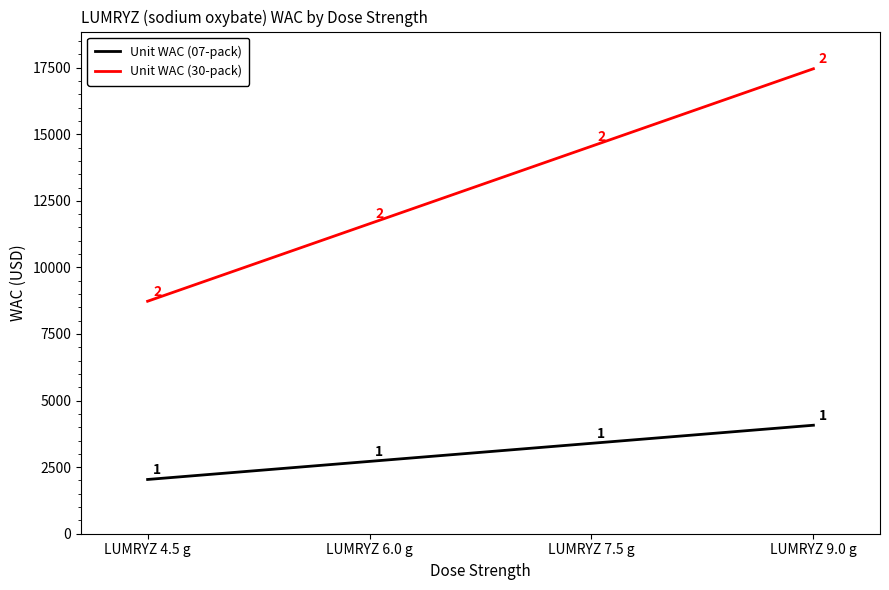

At which label does Unit WAC (30-pack) reach its minimum?

LUMRYZ 4.5 g